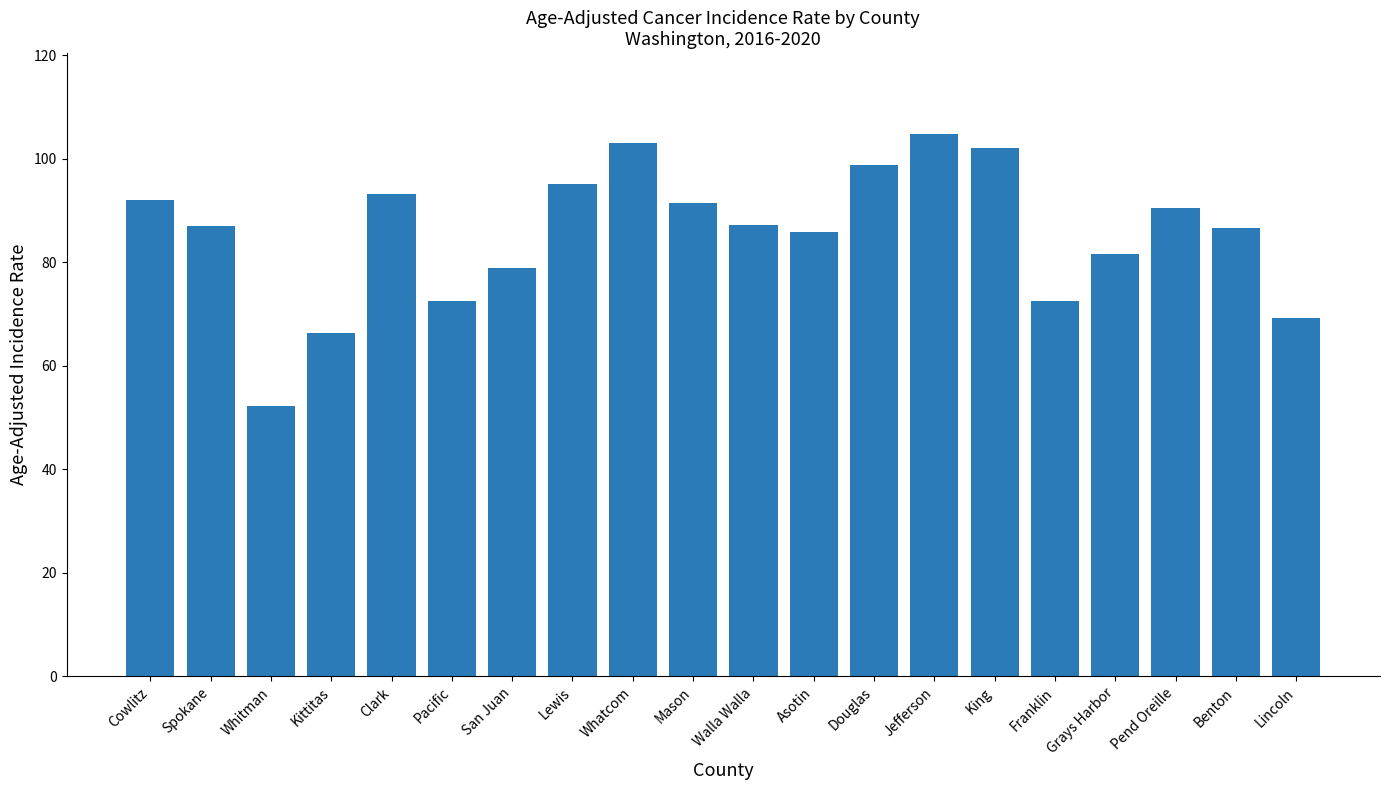

What is the label of the 19th bar from the right?

Spokane